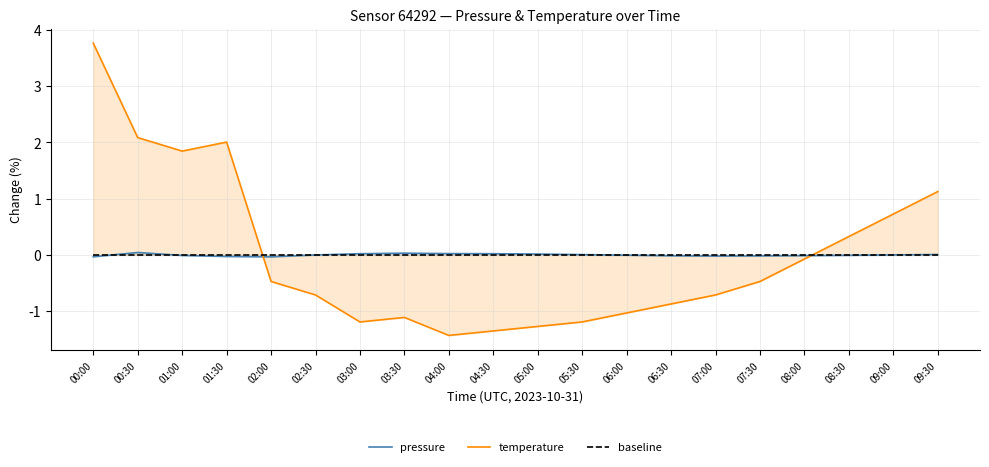

How many data points in temperature are less than 0?

13